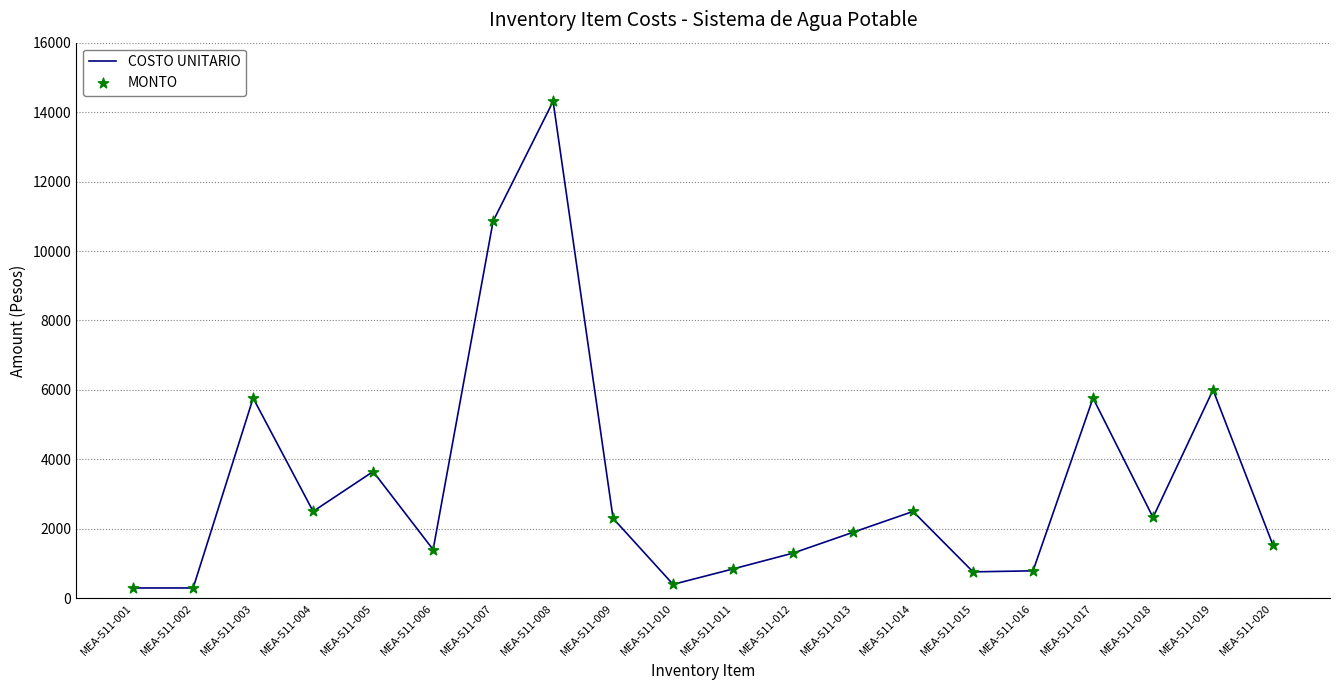

What is the change in value from MEA-511-011 to MEA-511-012?

+455.0